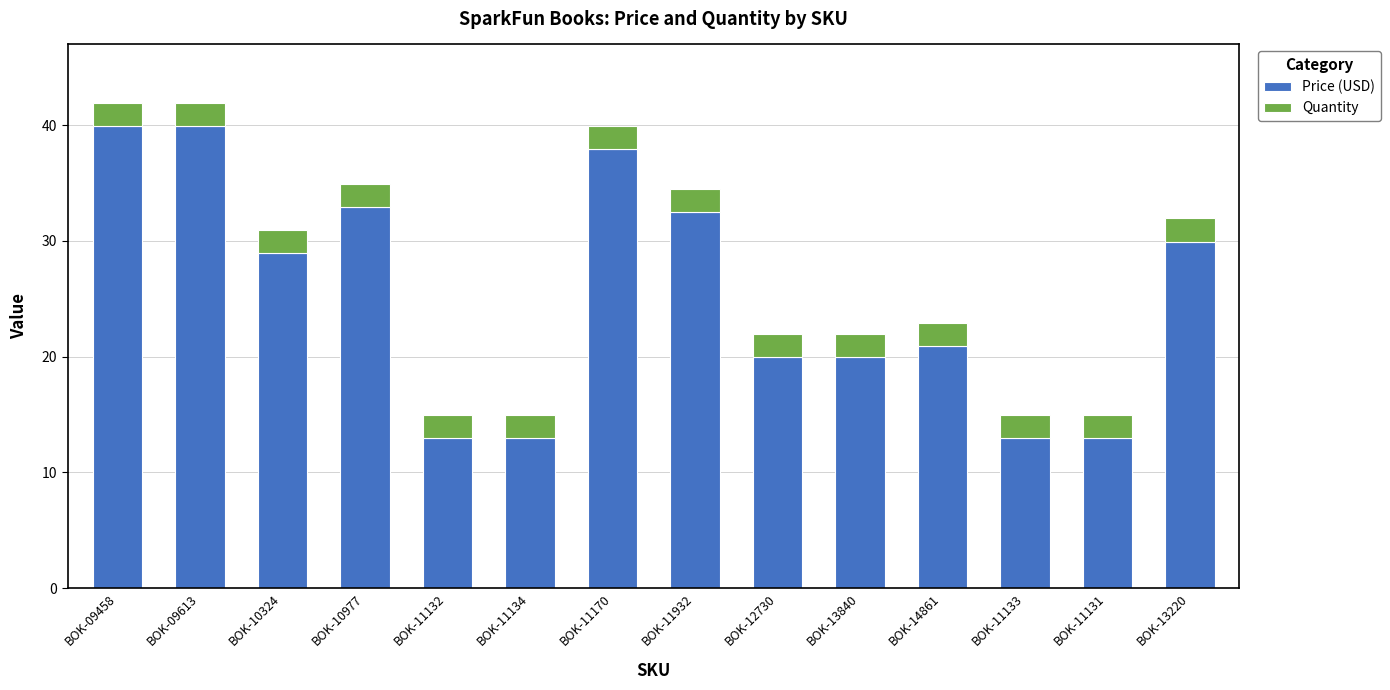

What is the total value across all series at BOK-09458?

42.0